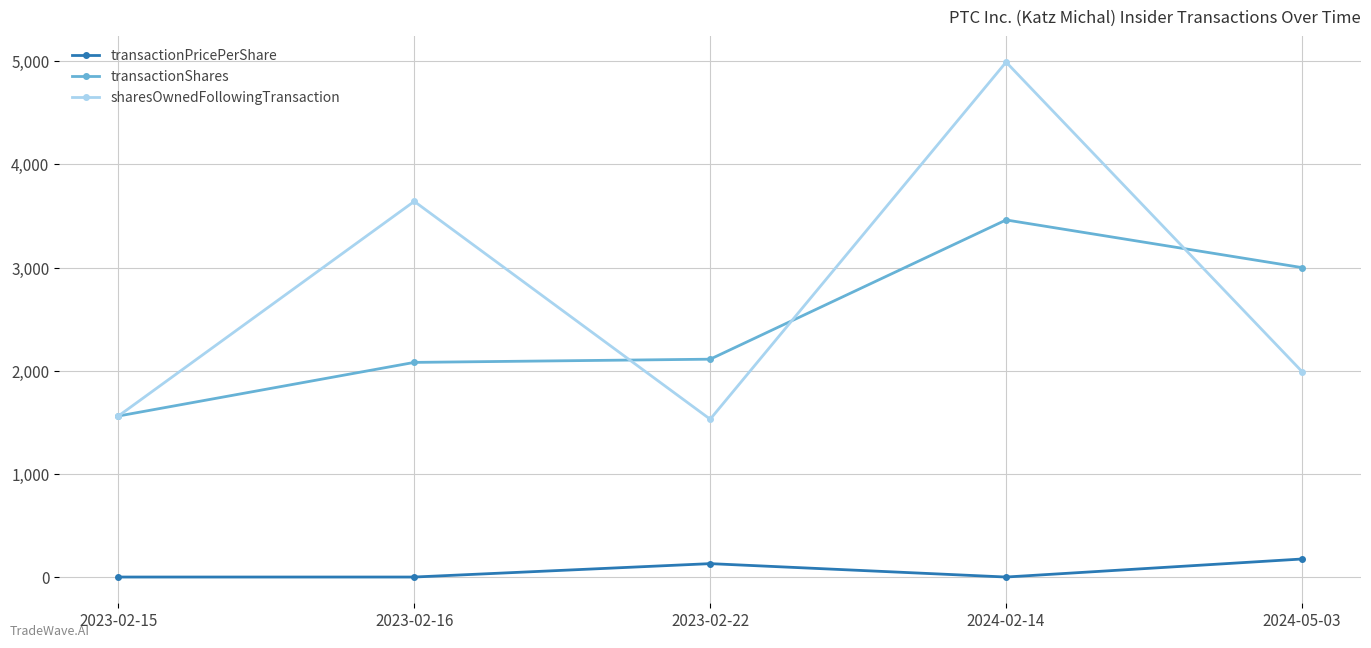

At which label does transactionShares reach its minimum?

2023-02-15